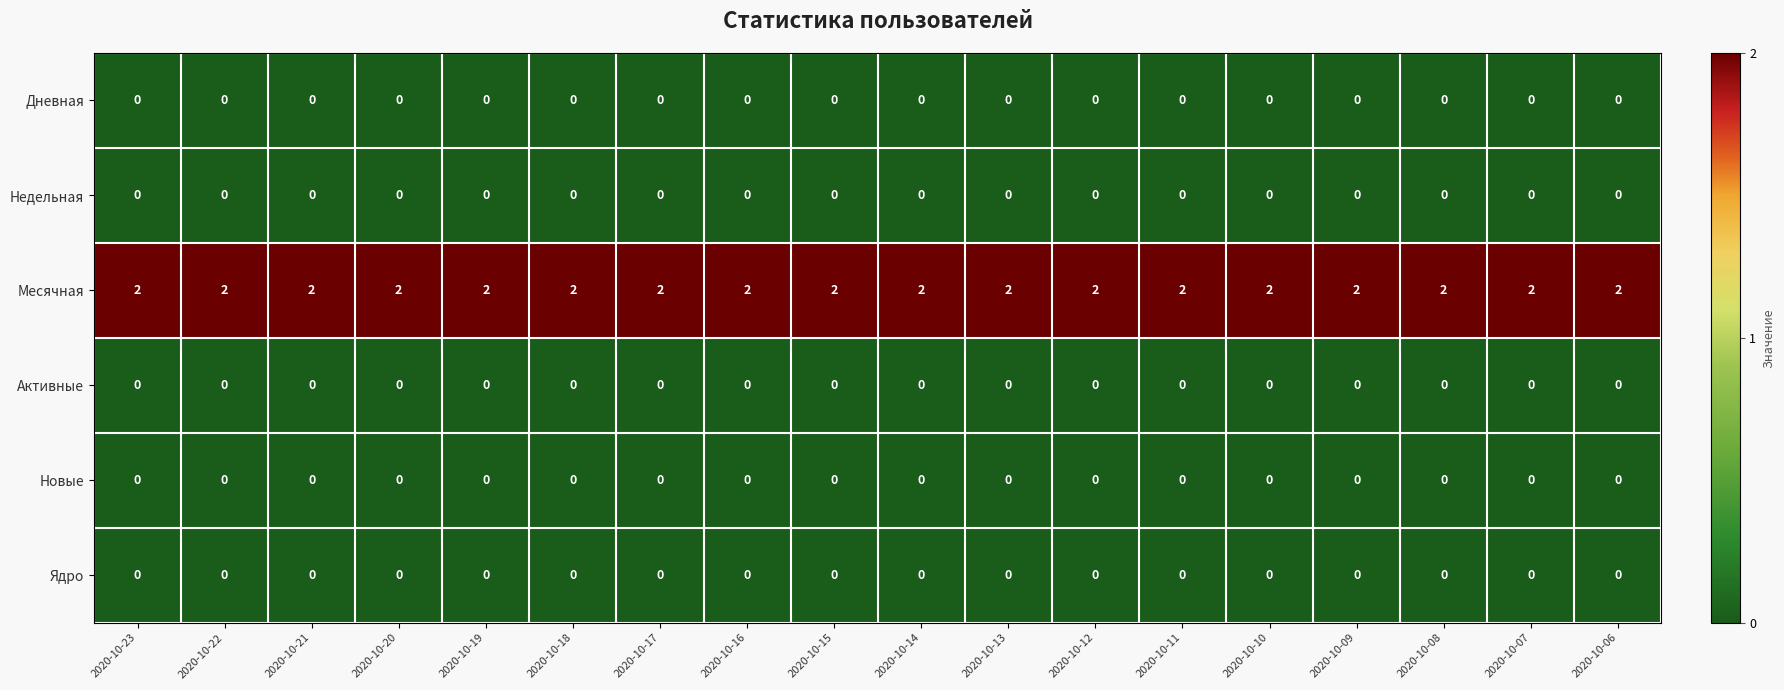

Is it true that Дневная equals 0 at 2020-10-08?

True